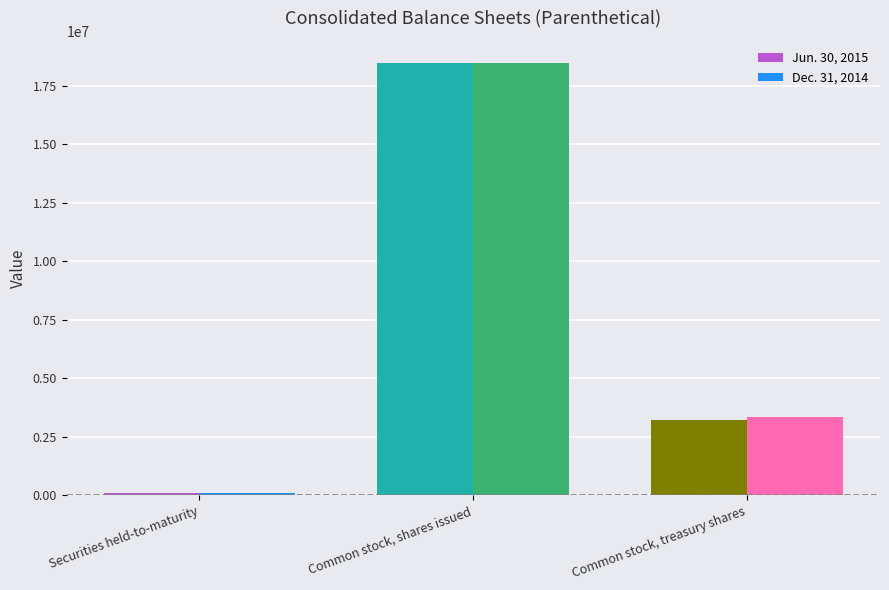

What is the difference between the Jun. 30, 2015 values at Common stock, treasury shares and Common stock, shares issued?

15276950